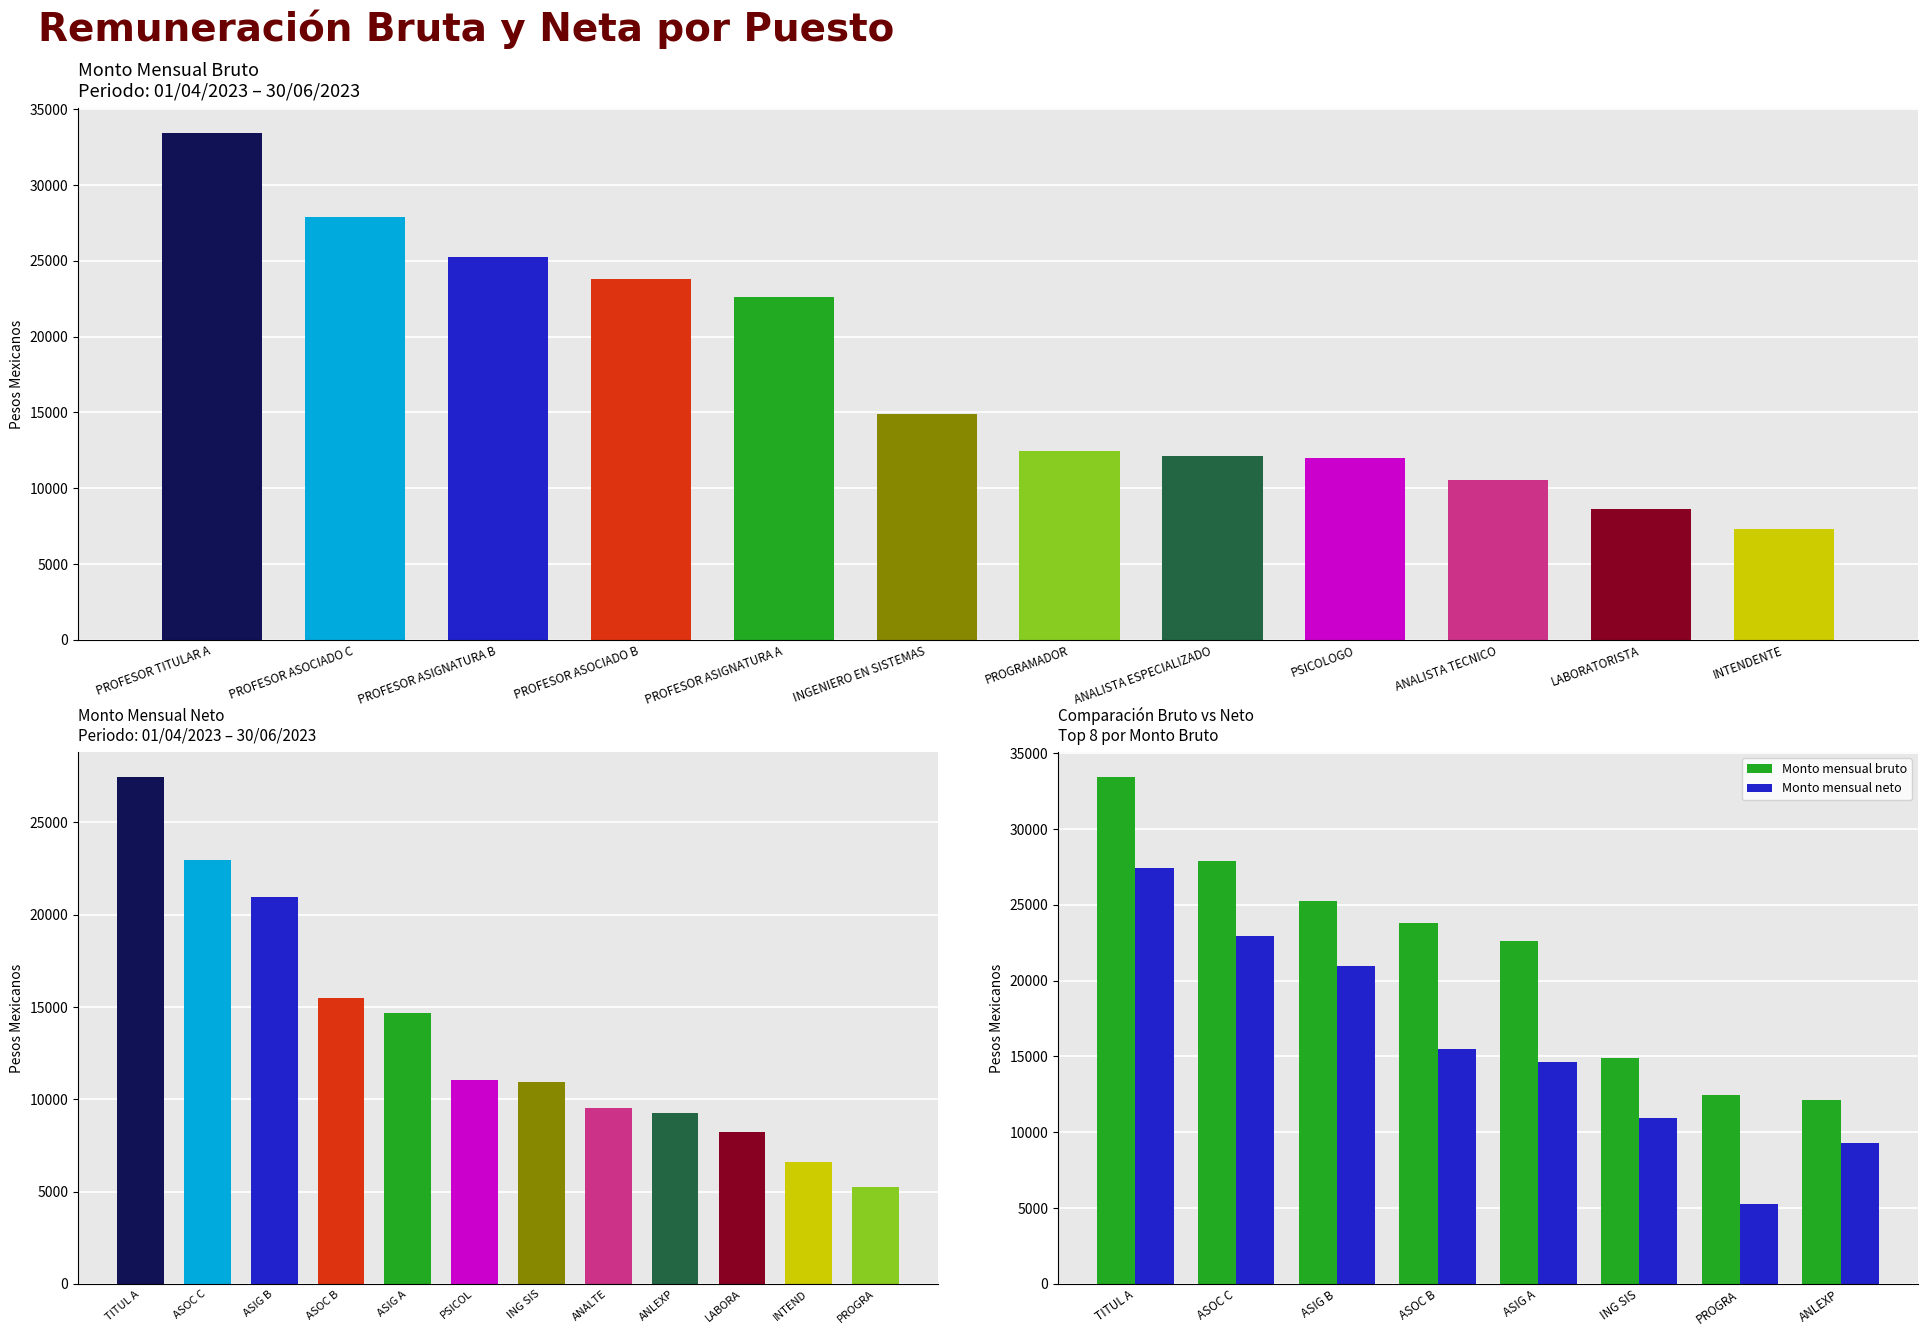

What is the value of the Monto mensual bruto bar at the 3rd from the left?

25234.5